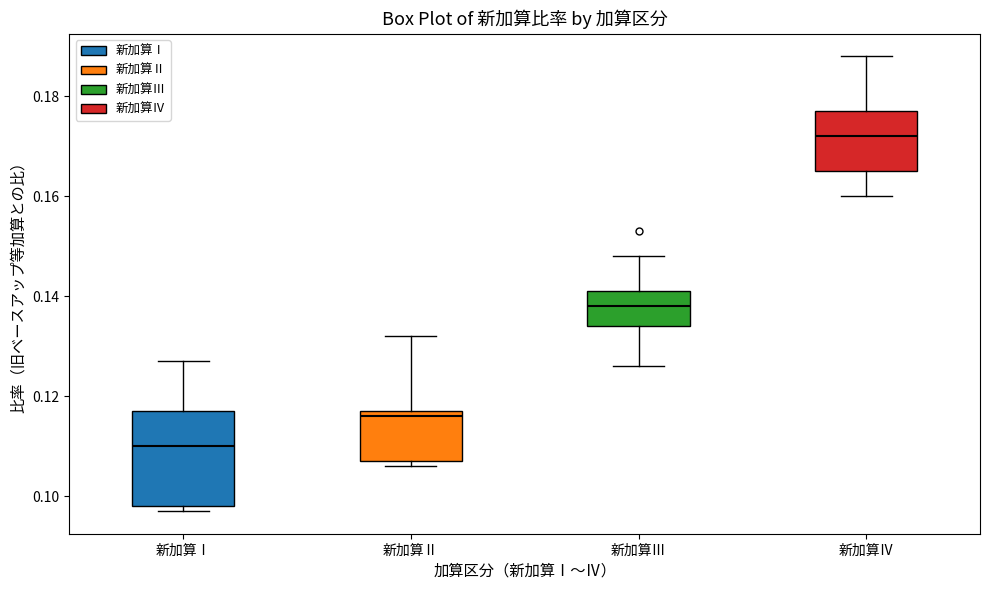

Which box has the lowest median line?

新加算Ⅰ